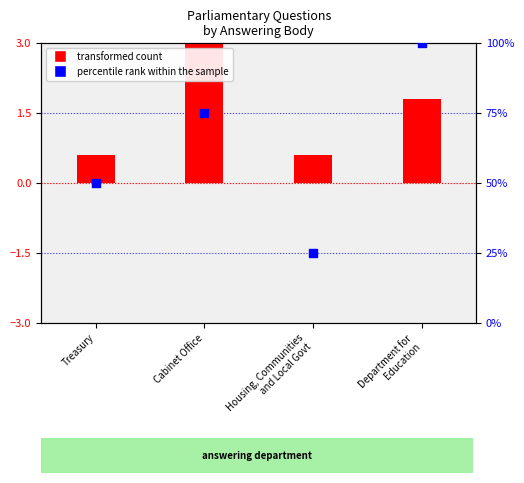

Which series contains the lowest Y value?

transformed count